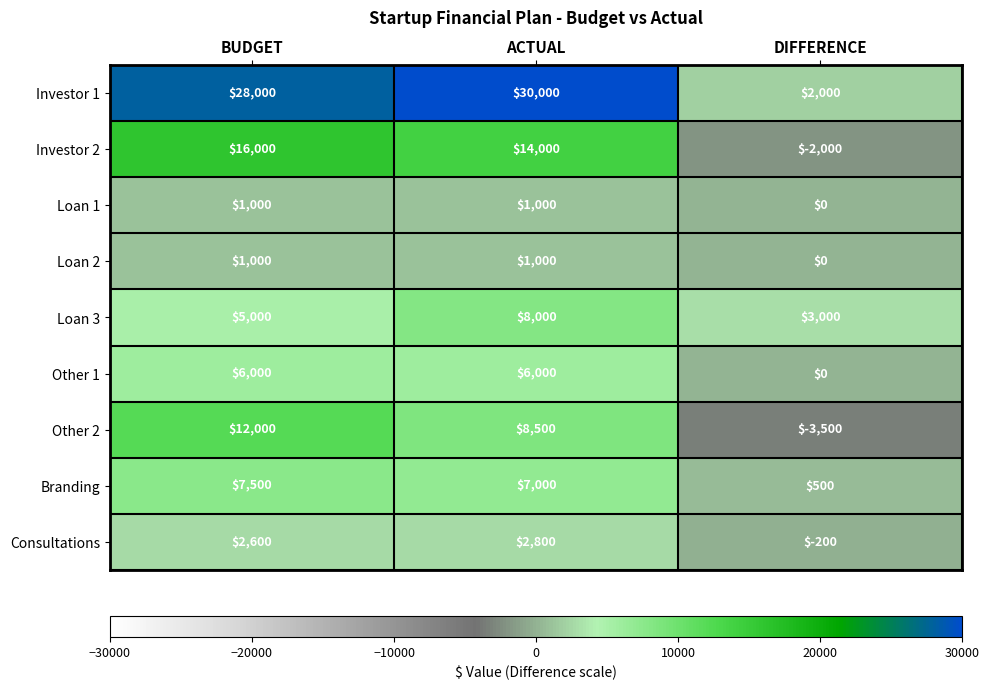

The Investor 2 series shows 14000 at ACTUAL. True or false?

True